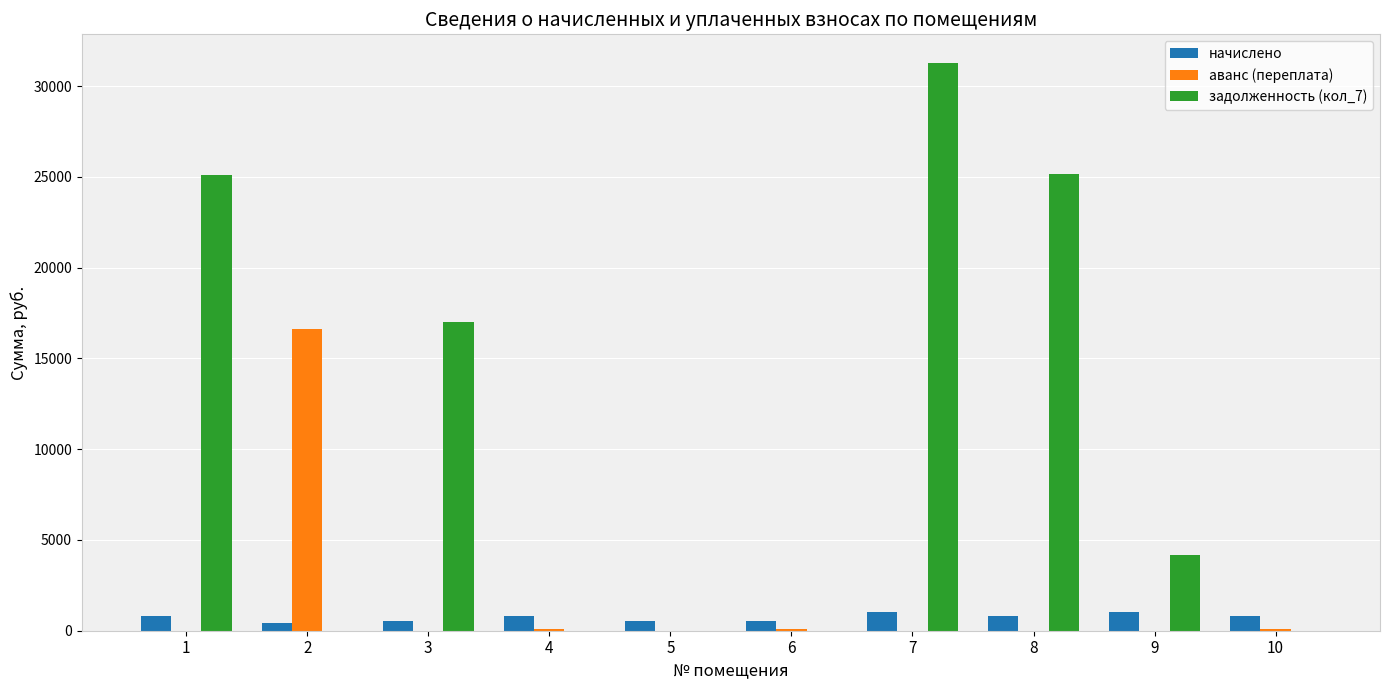

What is the total value across all series at 9?

5185.9